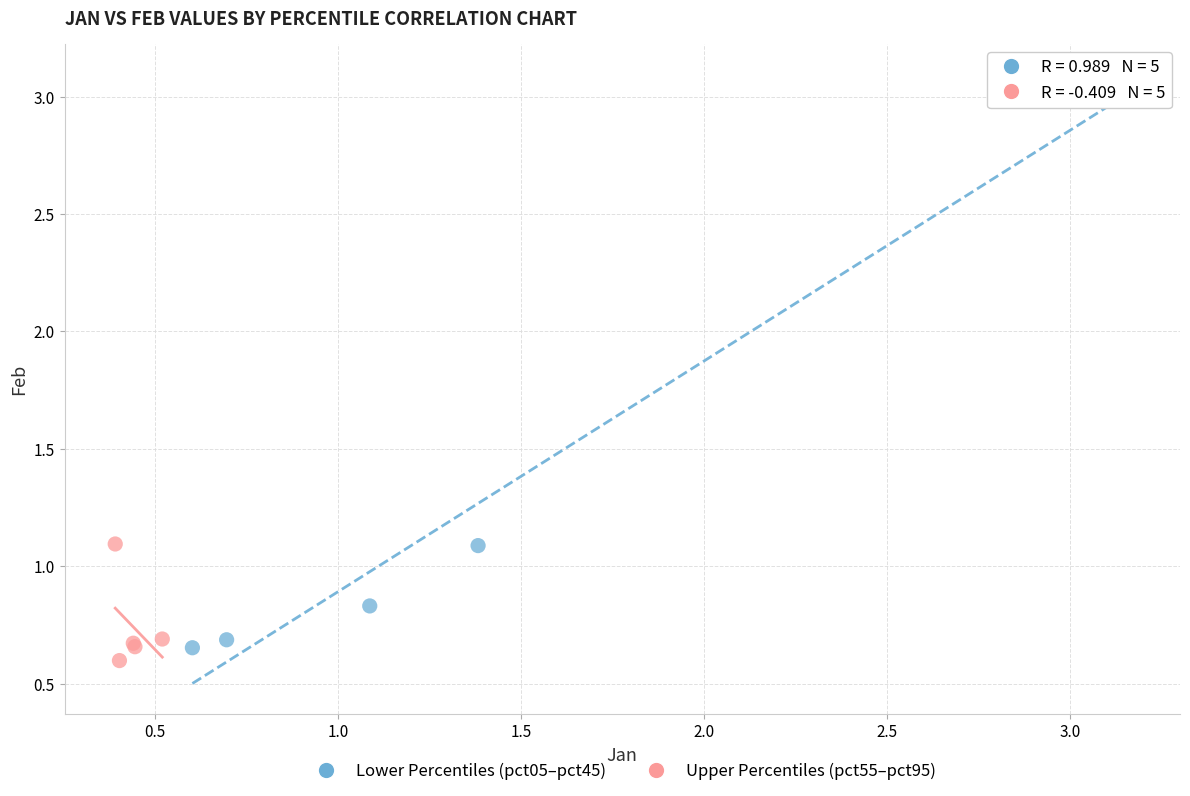

Which series contains the highest Y value?

Lower Percentiles (pct05–pct45)